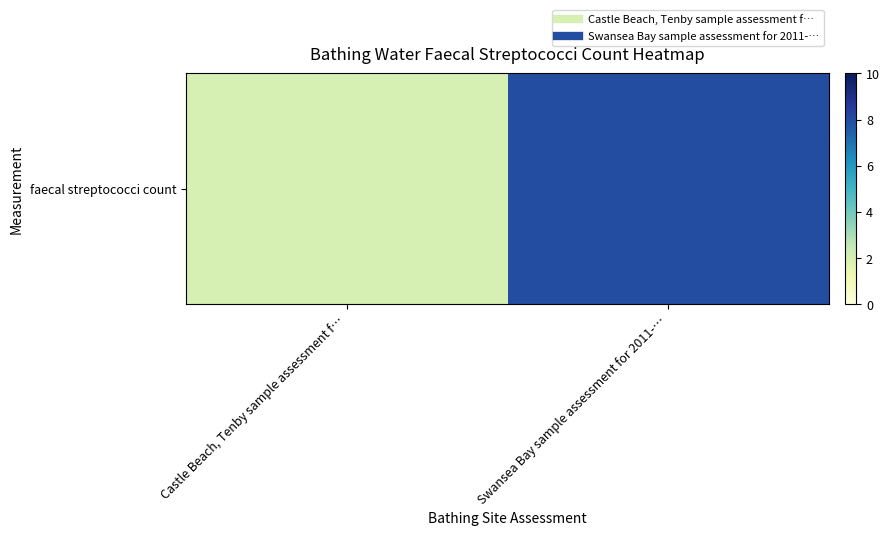

What is the sum of all values?

10